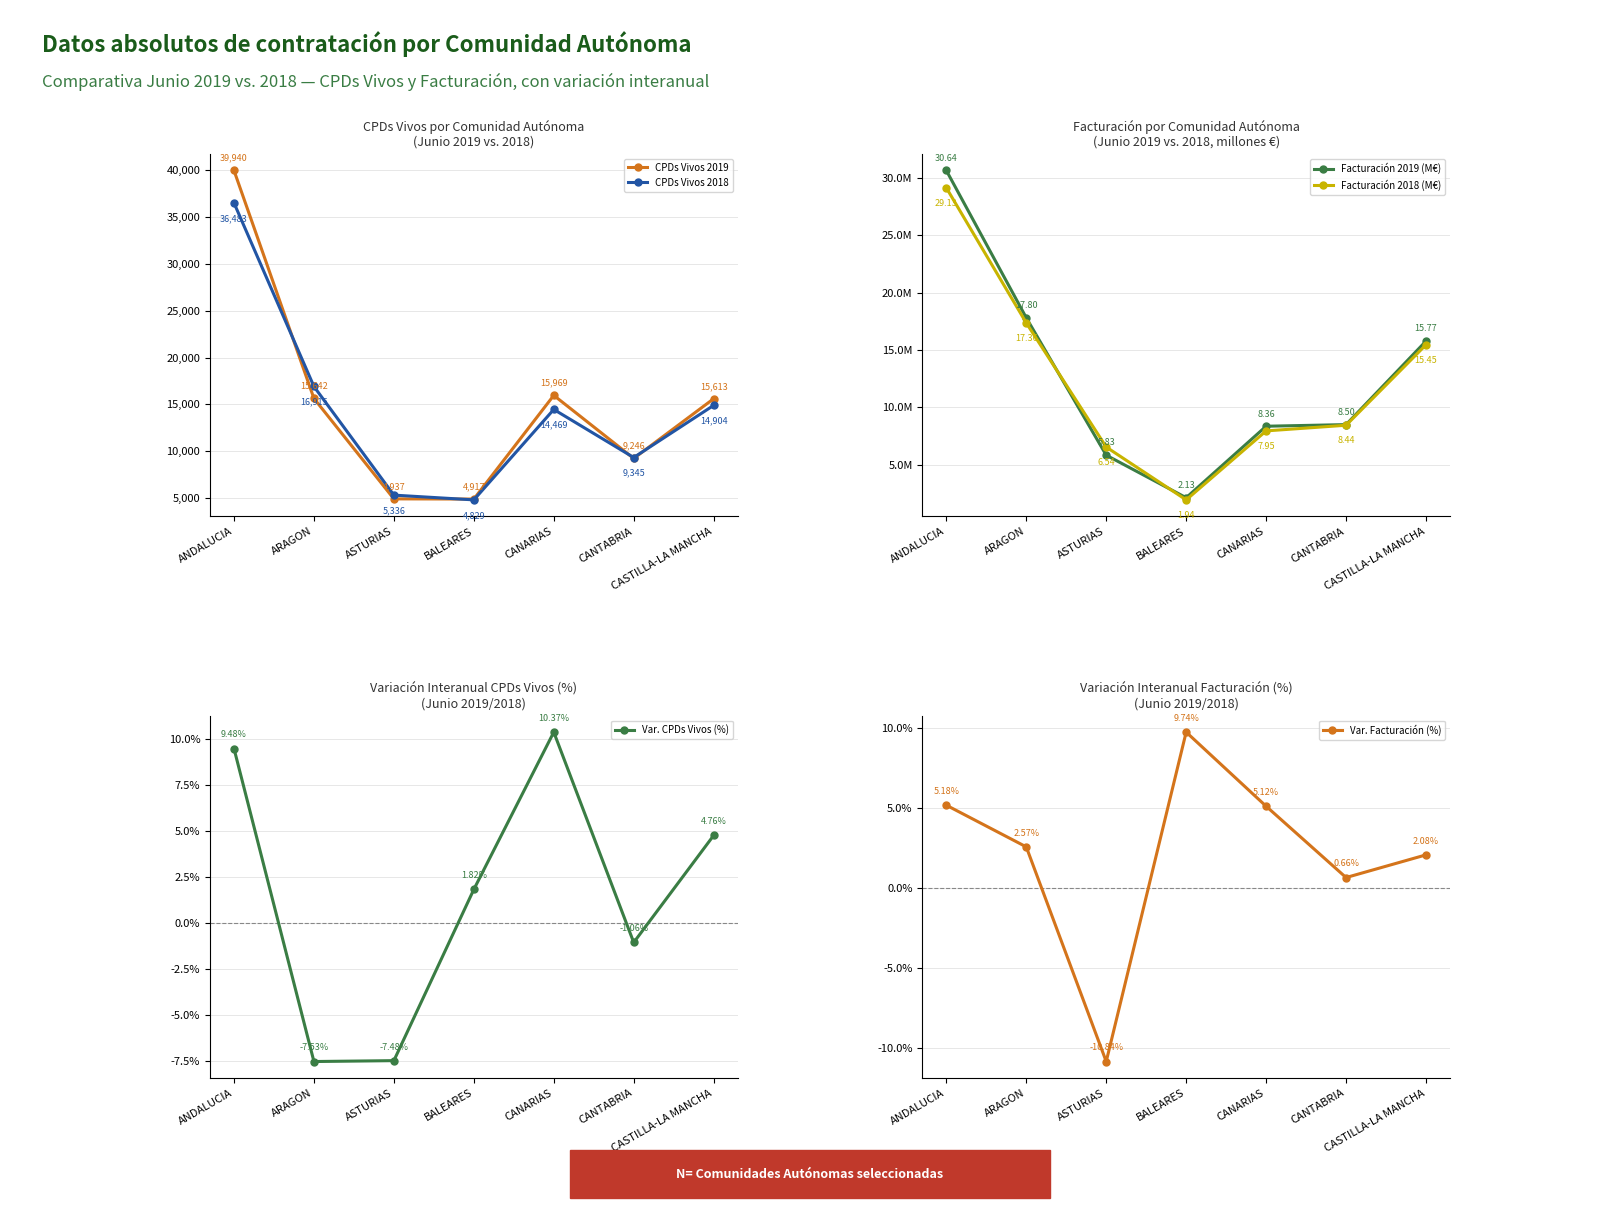

Is this an area chart (filled region under the line)?

No